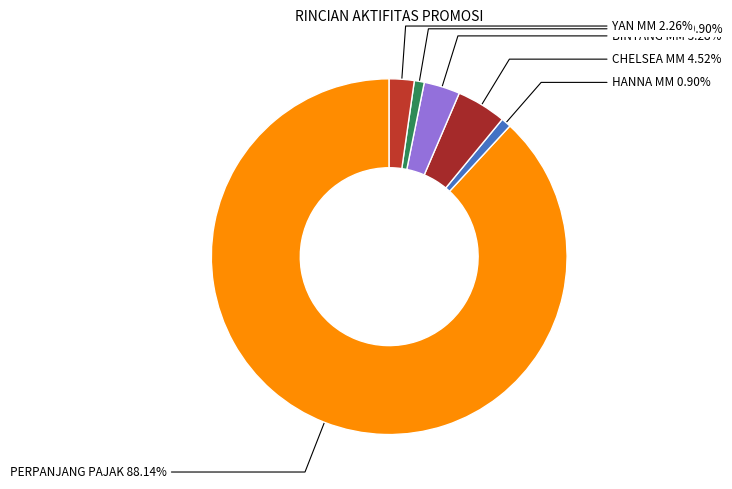

How many slices are in this pie chart?

6